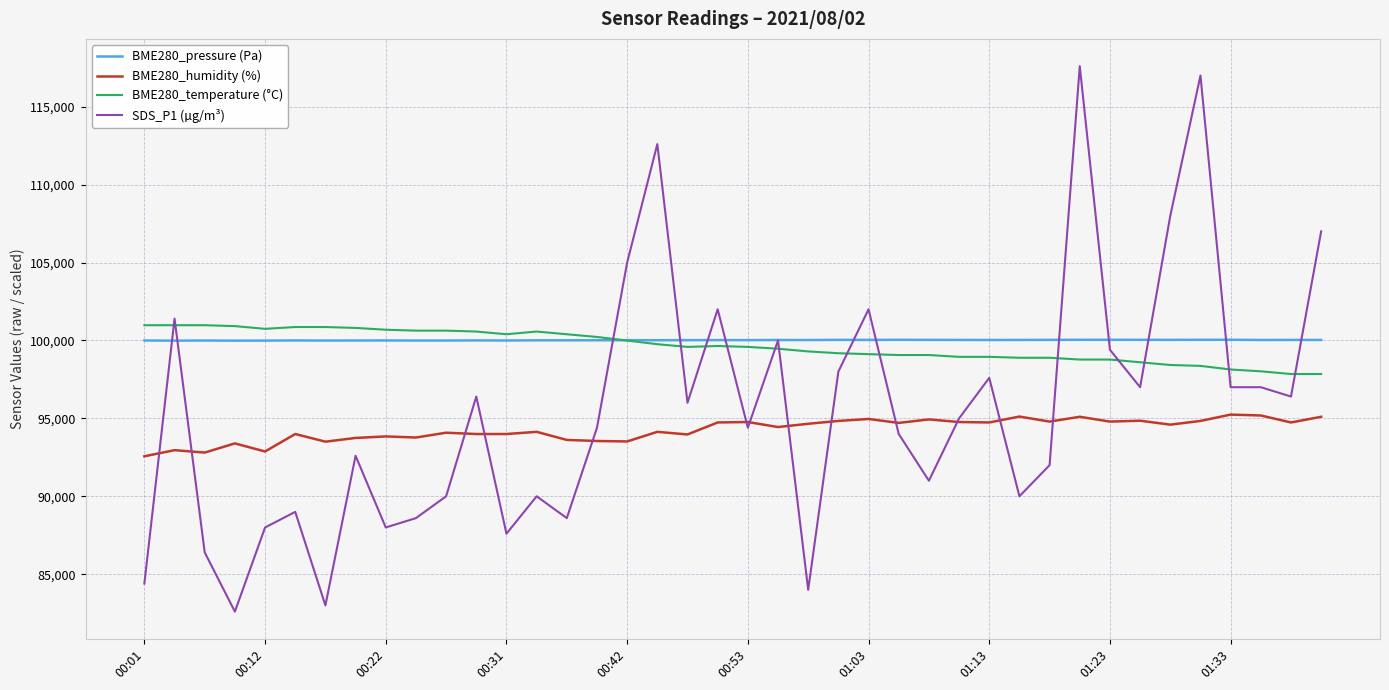

What is the maximum value shown in the chart?

117600.0